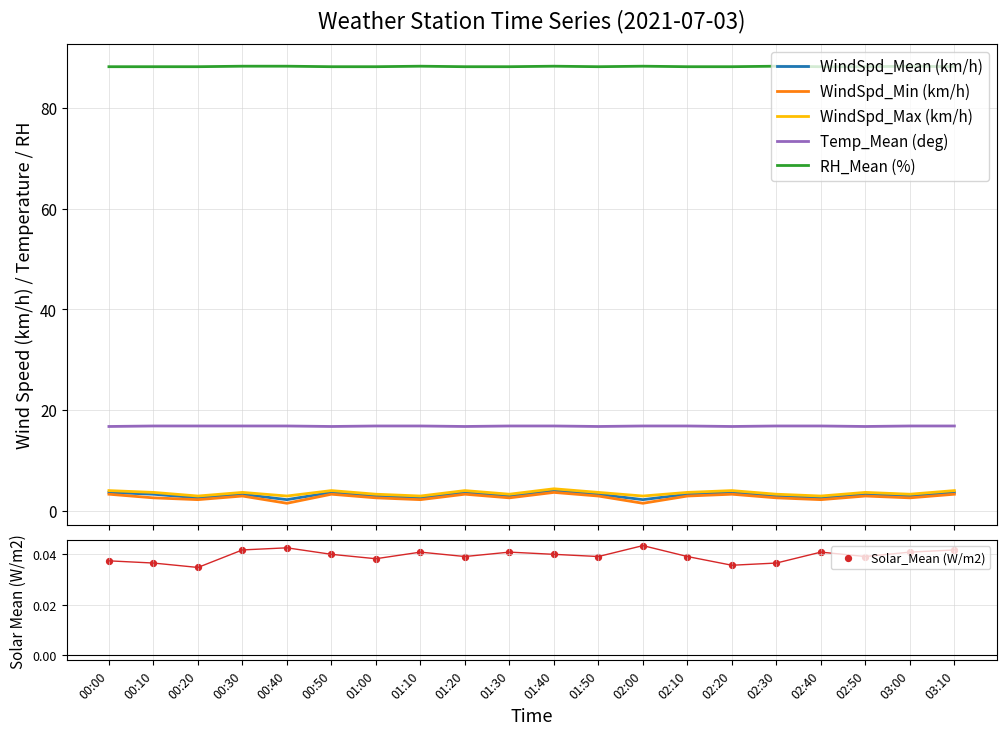

At which category is the sum across all series the highest?

01:40